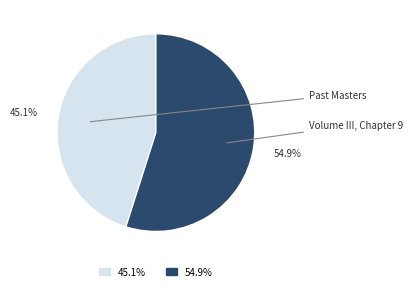

How many segments does this pie chart have?

2